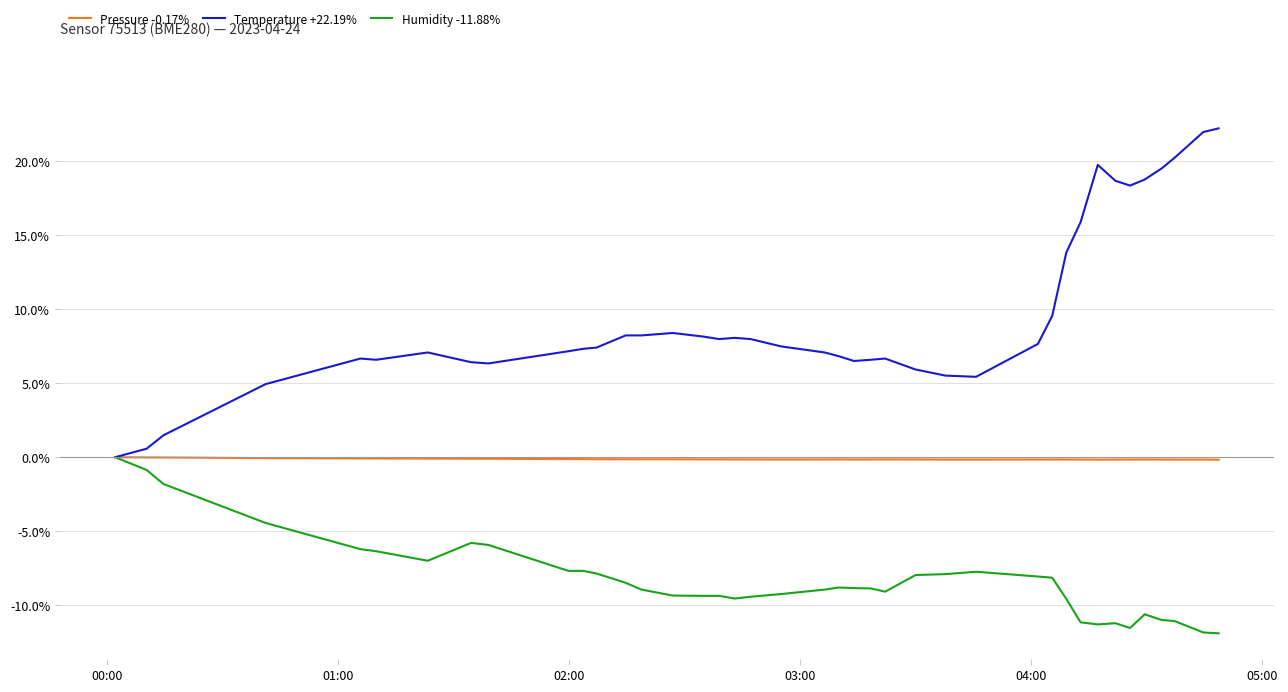

List the series in order of their overall mean, highest first.

Temperature +22.19%, Pressure -0.17%, Humidity -11.88%